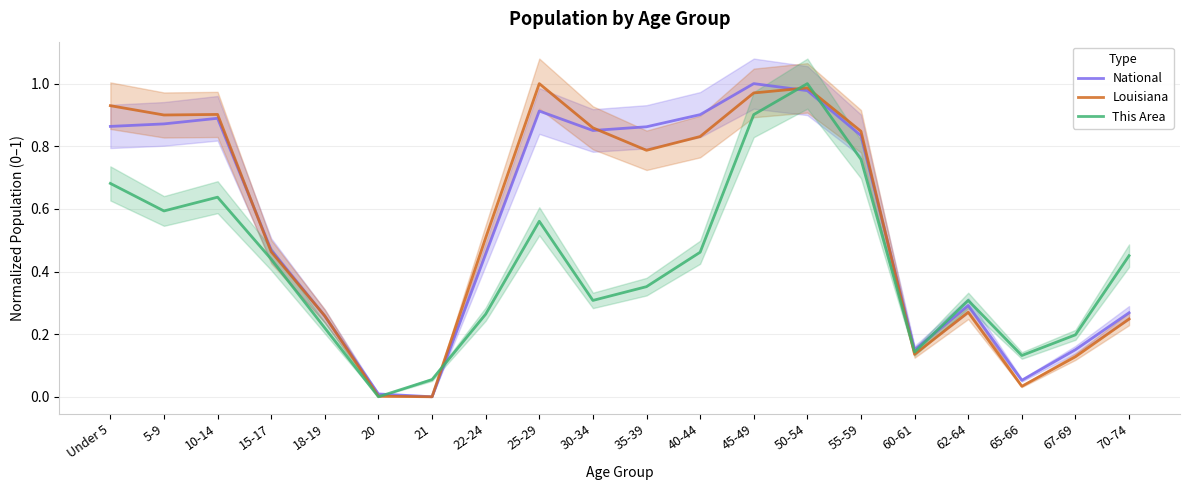

How many data points does each series have?

20